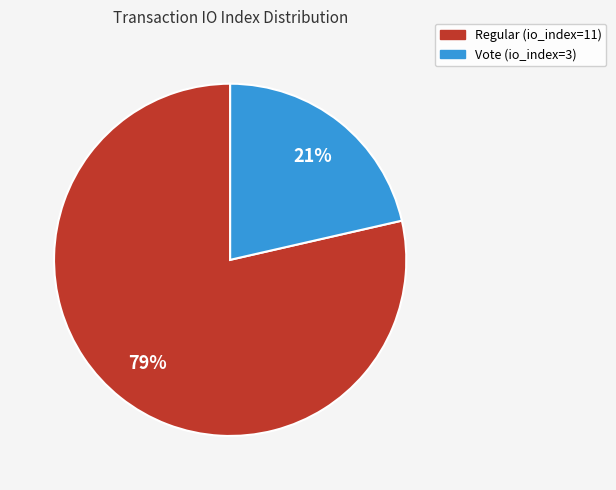

To the nearest percent, what is the combined percentage of Vote (io_index=3) and Regular (io_index=11)?

100%